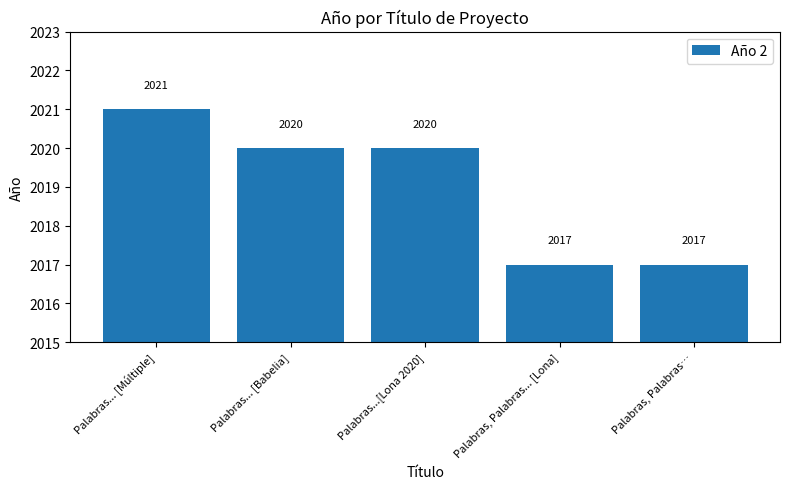

The value at Palabras... [Babelia] is 3595. True or false?

False